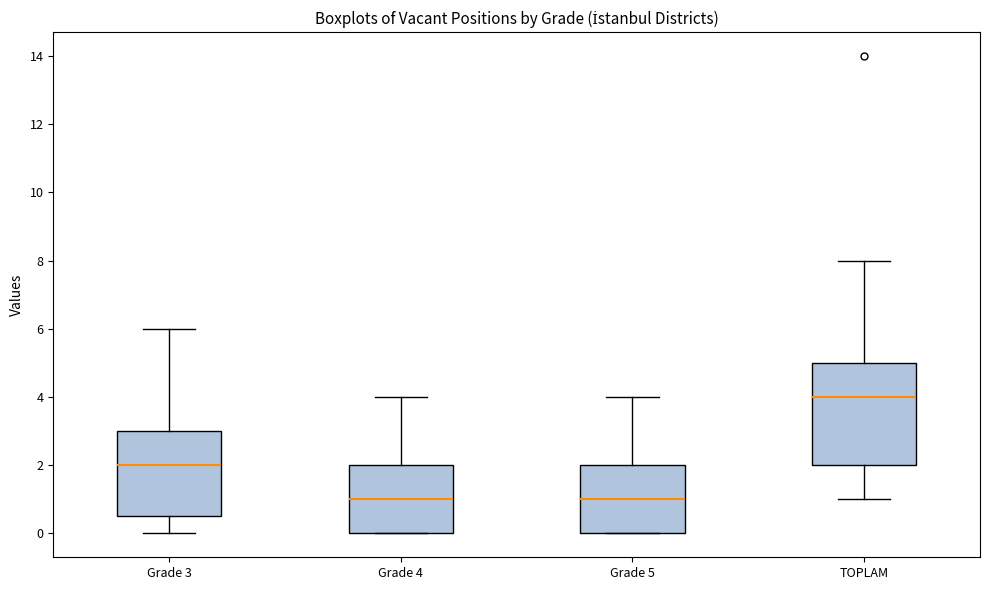

Which box has the highest median line?

TOPLAM